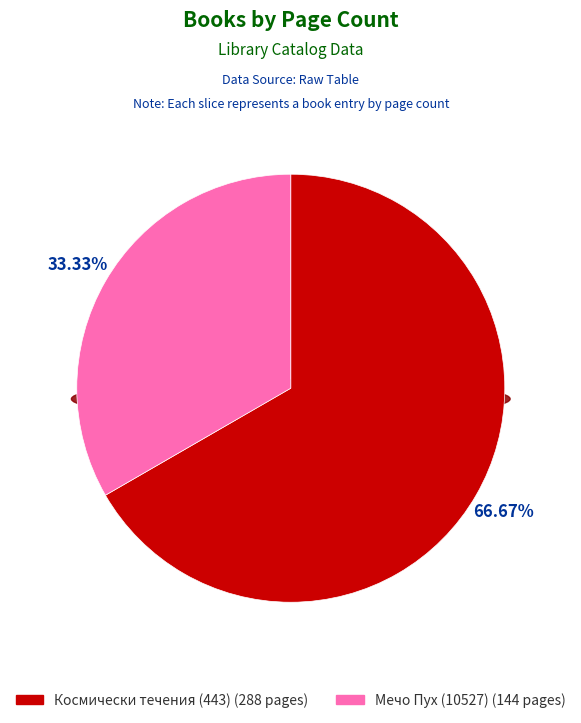

How much of the chart is everything except Космически течения (443)?

33.3%